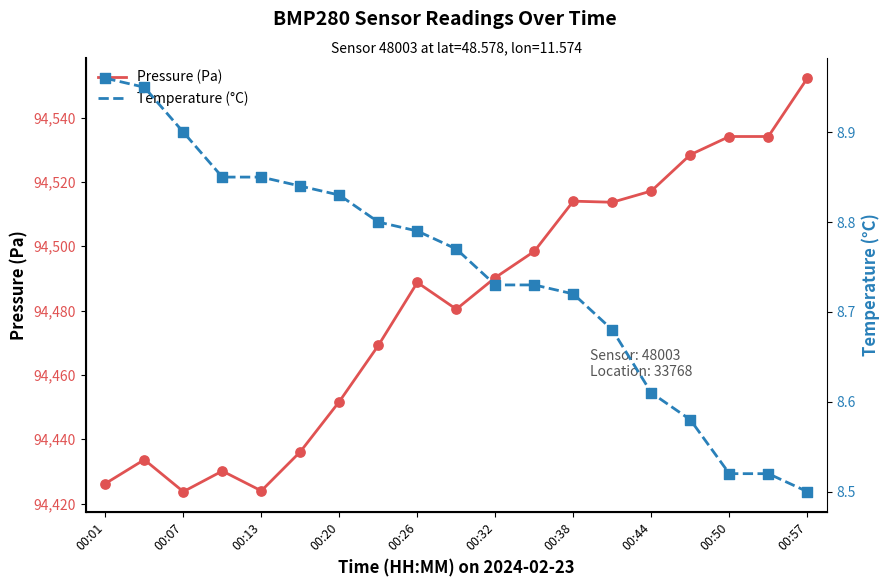

Is the value of Temperature (°C) at 13 greater than the value of Pressure (Pa) at 00:01?

No